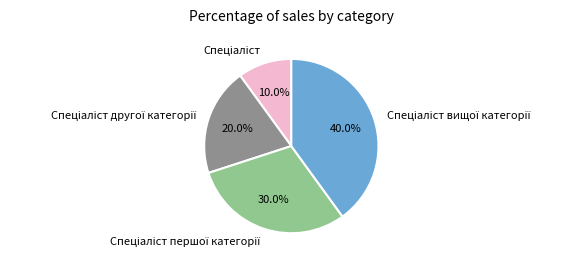

Is there any slice that represents more than half of the pie?

No